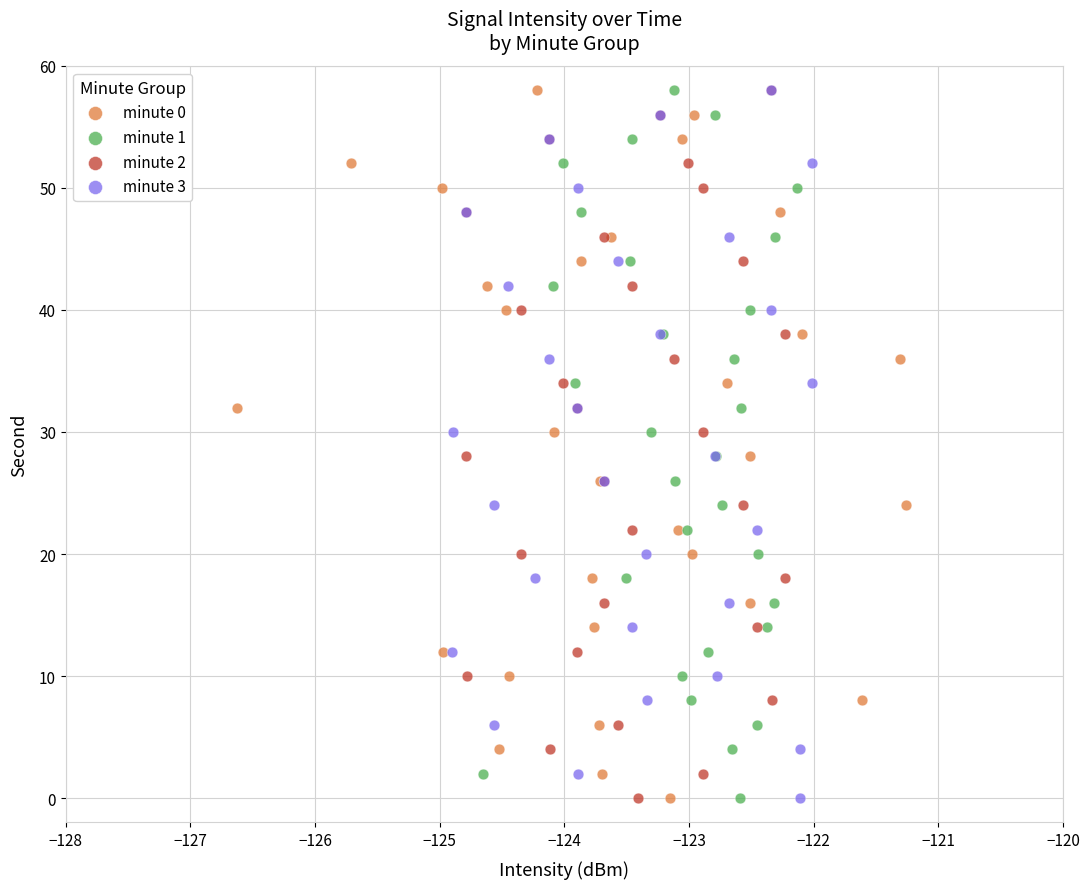

What are all the series names shown in the legend?

minute 0, minute 1, minute 2, minute 3